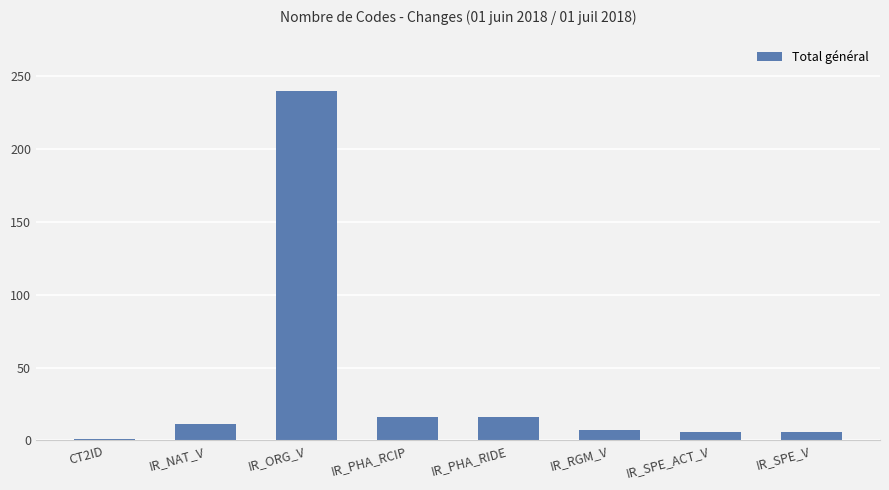

What is the value of the 4th bar from the left?

16